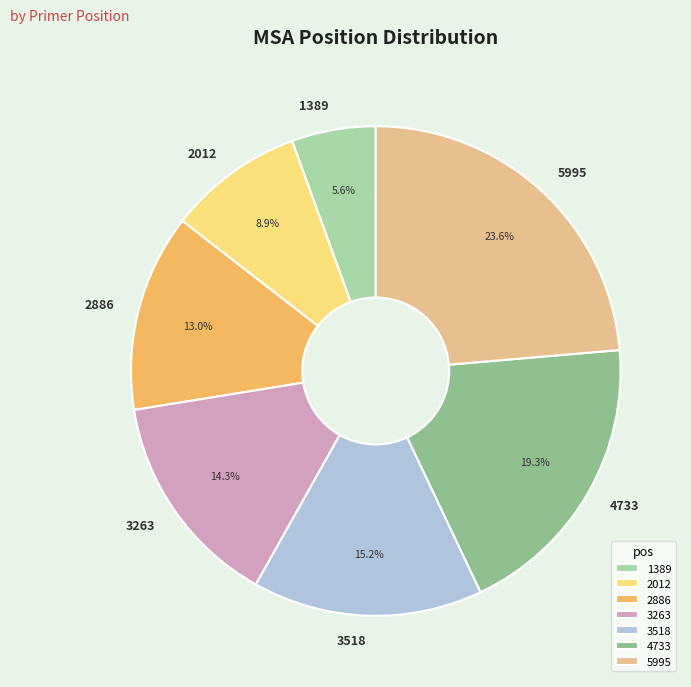

How many segments does this pie chart have?

7